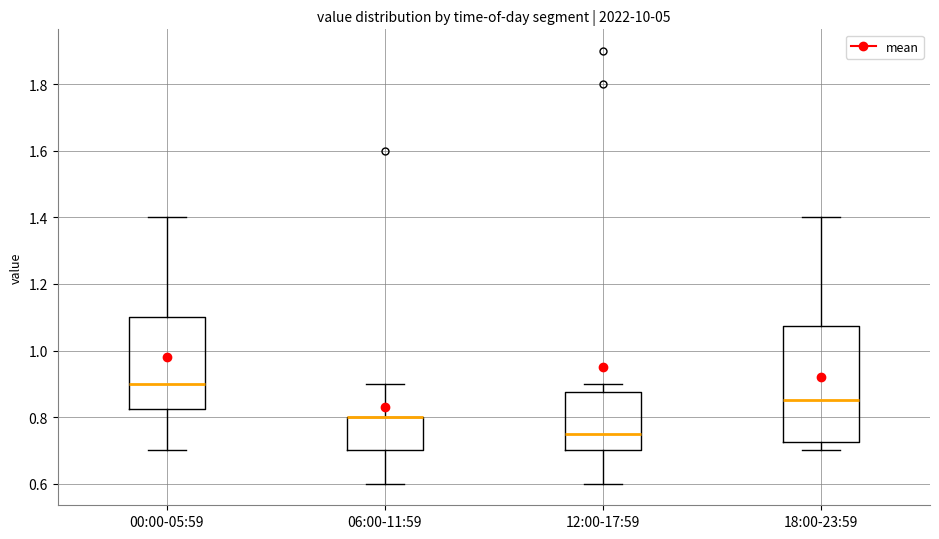

Where does the lower whisker of the box for 06:00-11:59 end on the y-axis? The values are not printed on the chart, so give them approximately, as read against the axis.

0.60